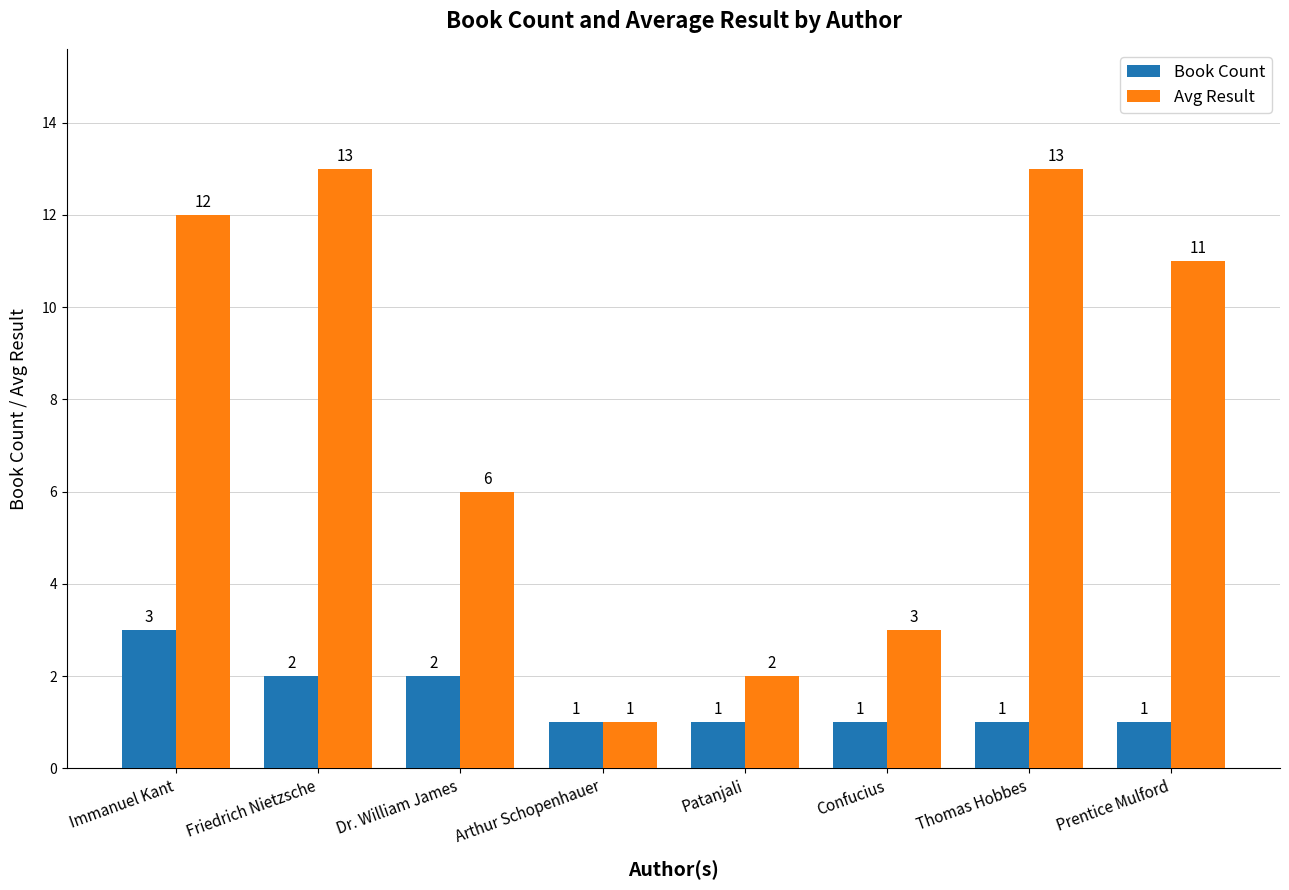

What position from the right is Friedrich Nietzsche?

7